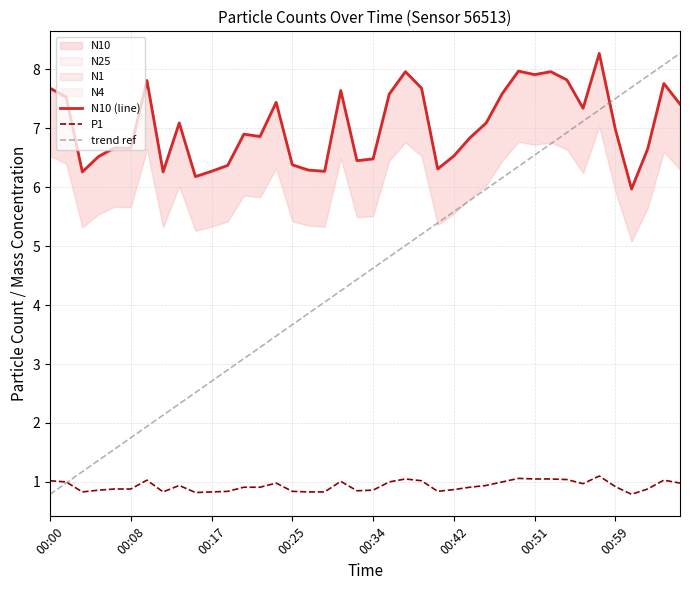

What is the label of the 30th point from the left?

00:49